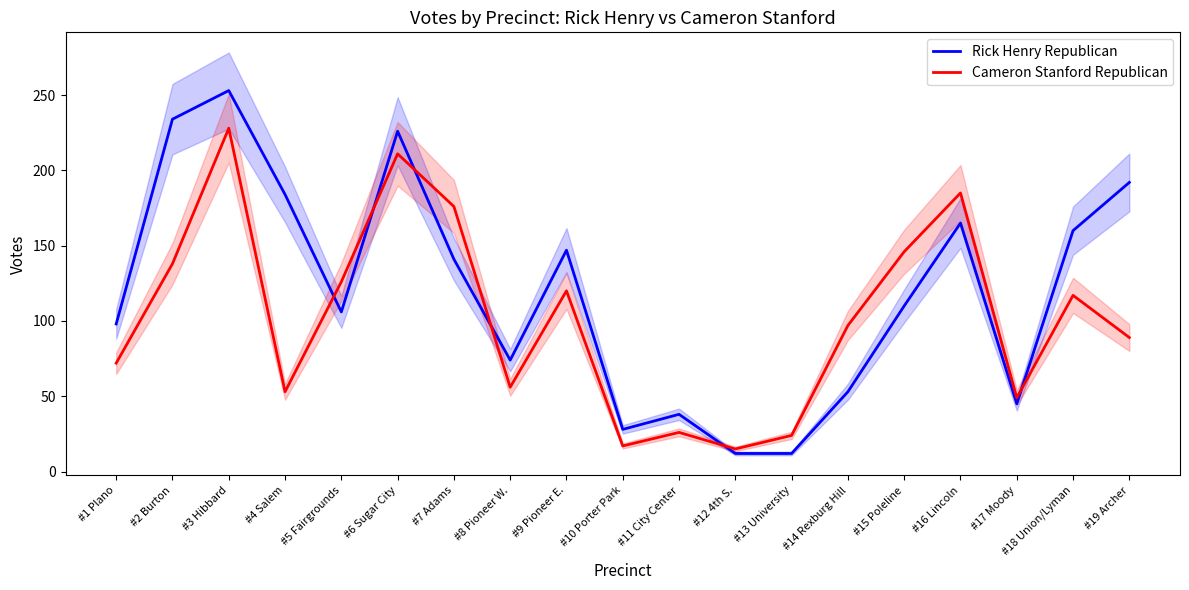

What position from the right is #16 Lincoln?

4